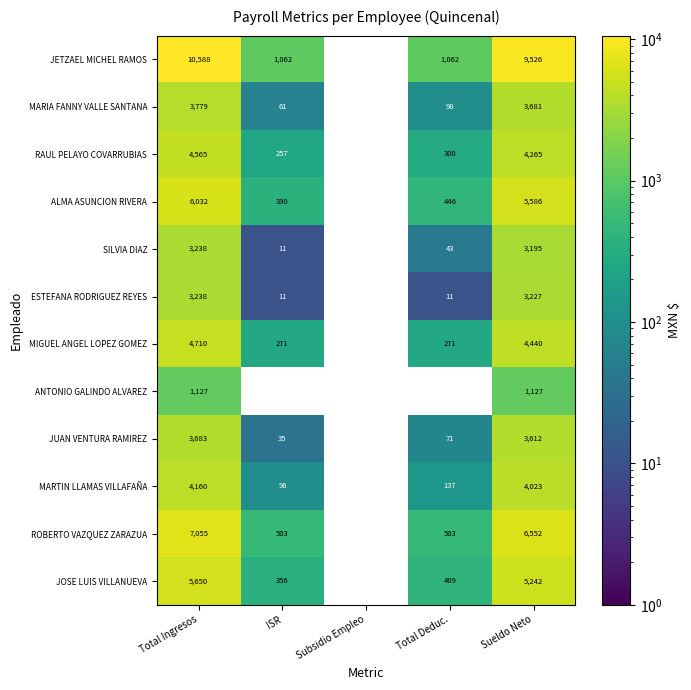

At Total Deduc., list the series in order from smallest to largest.

ANTONIO GALINDO ALVAREZ, ESTEFANA RODRIGUEZ REYES, SILVIA DIAZ, JUAN VENTURA RAMIREZ, MARIA FANNY VALLE SANTANA, MARTIN LLAMAS VILLAFAÑA, MIGUEL ANGEL LOPEZ GOMEZ, RAUL PELAYO COVARRUBIAS, JOSE LUIS VILLANUEVA, ALMA ASUNCION RIVERA, ROBERTO VAZQUEZ ZARAZUA, JETZAEL MICHEL RAMOS